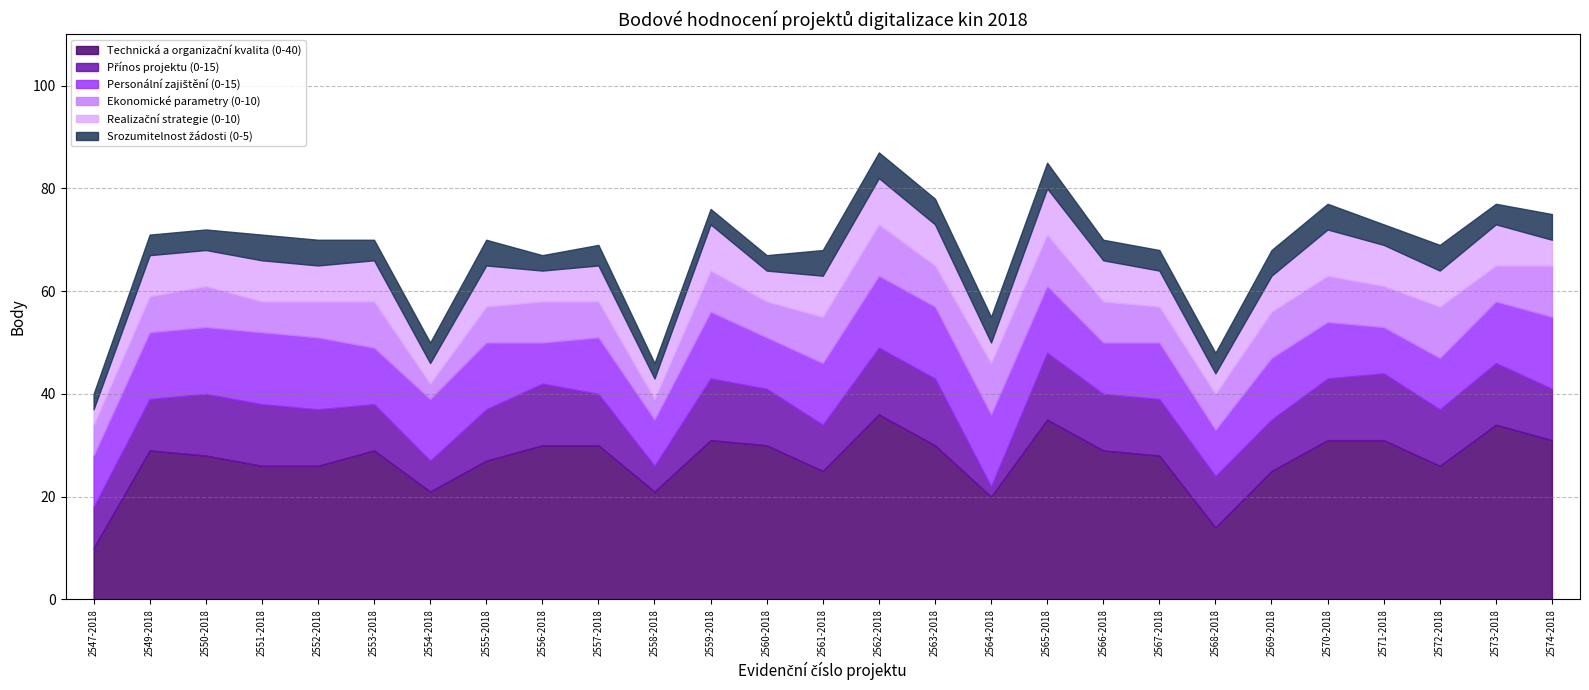

Between 2563-2018 and 2568-2018, which is larger?

2563-2018